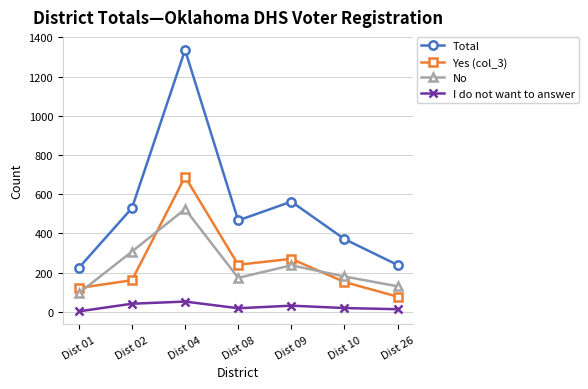

How many data points does each series have?

7